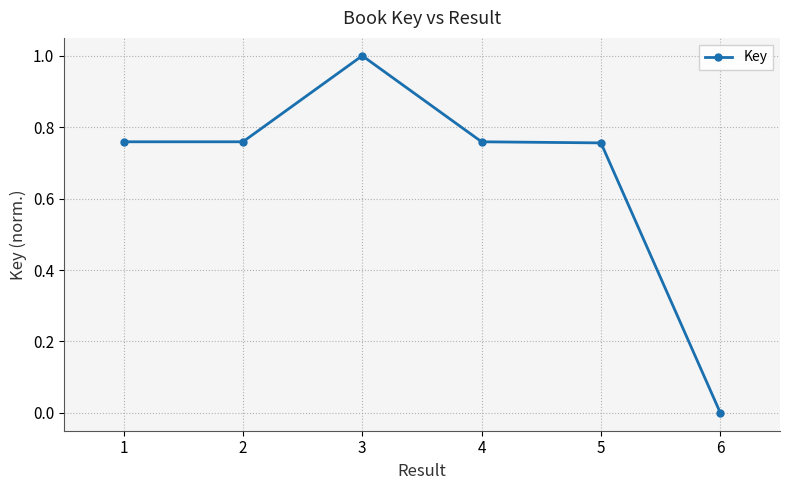

Where is the first local minimum?

2